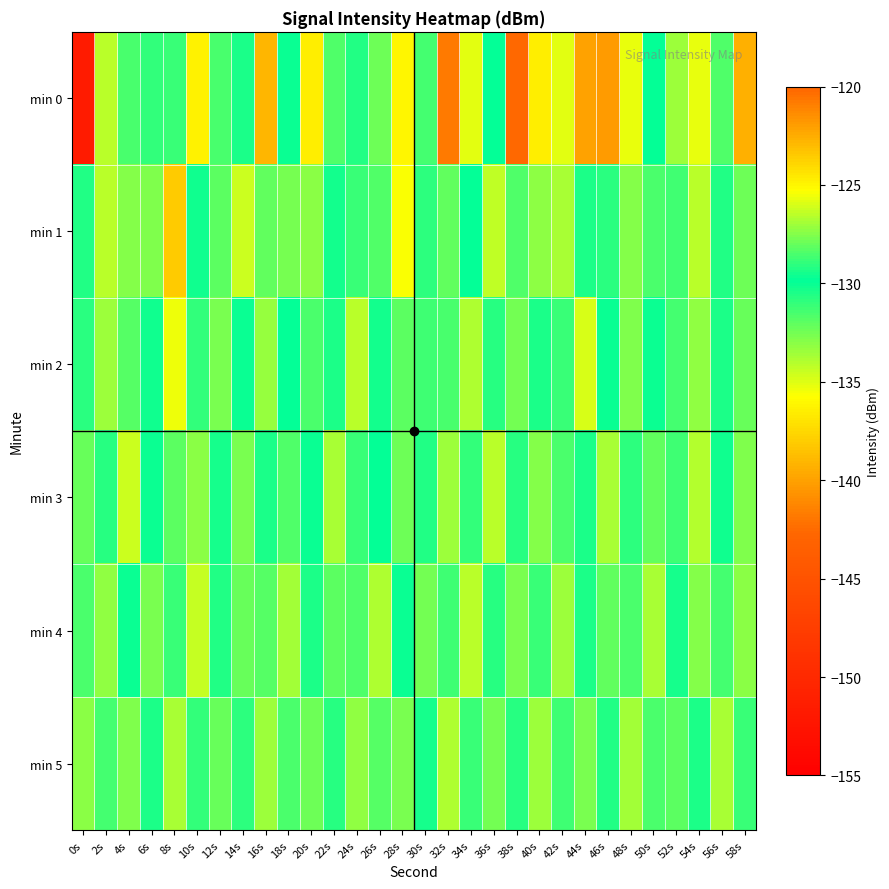

What is the maximum value shown in the chart?

-122.1